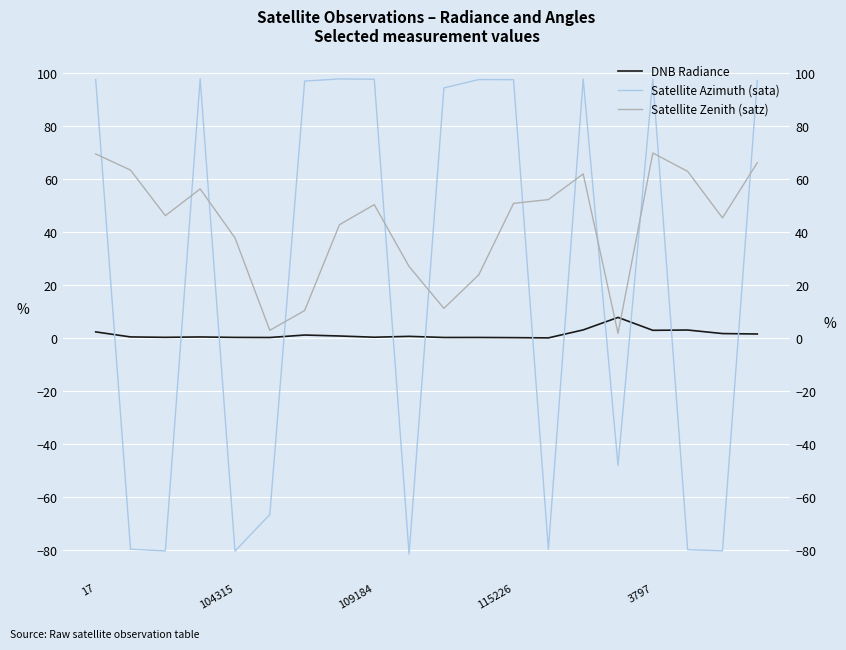

How many values in Satellite Azimuth (sata) are below zero?

9